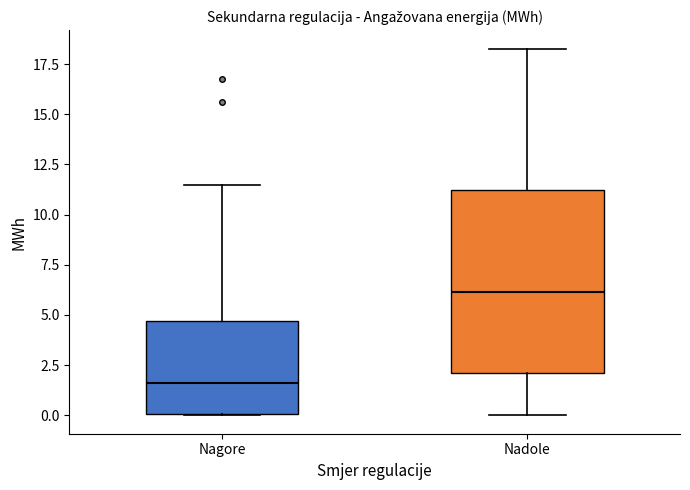

Reading left to right, transcribe this box plot: for each box, give where its median line is, the range the box spans, and where its two whiskers end, as read against the y-axis. The values are not printed on the chart, so give them approximately, as read against the axis.

Nagore: median 1.5, box 0.0 to 4.5, whiskers 0.0 to 11.5
Nadole: median 6.0, box 2.0 to 11.0, whiskers 0.0 to 18.5